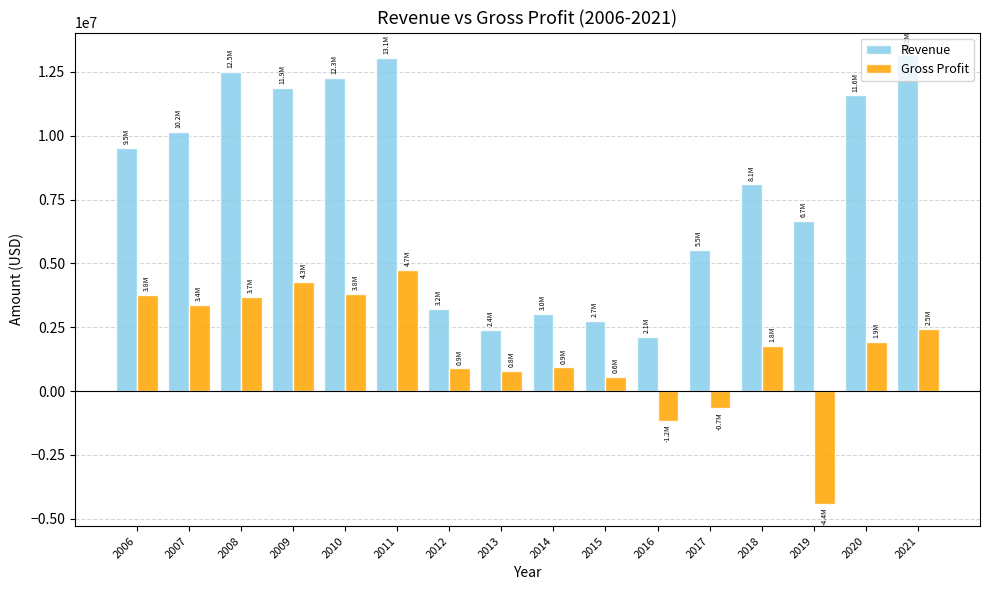

What is the value of the Revenue bar at the 3rd from the left?

12489884